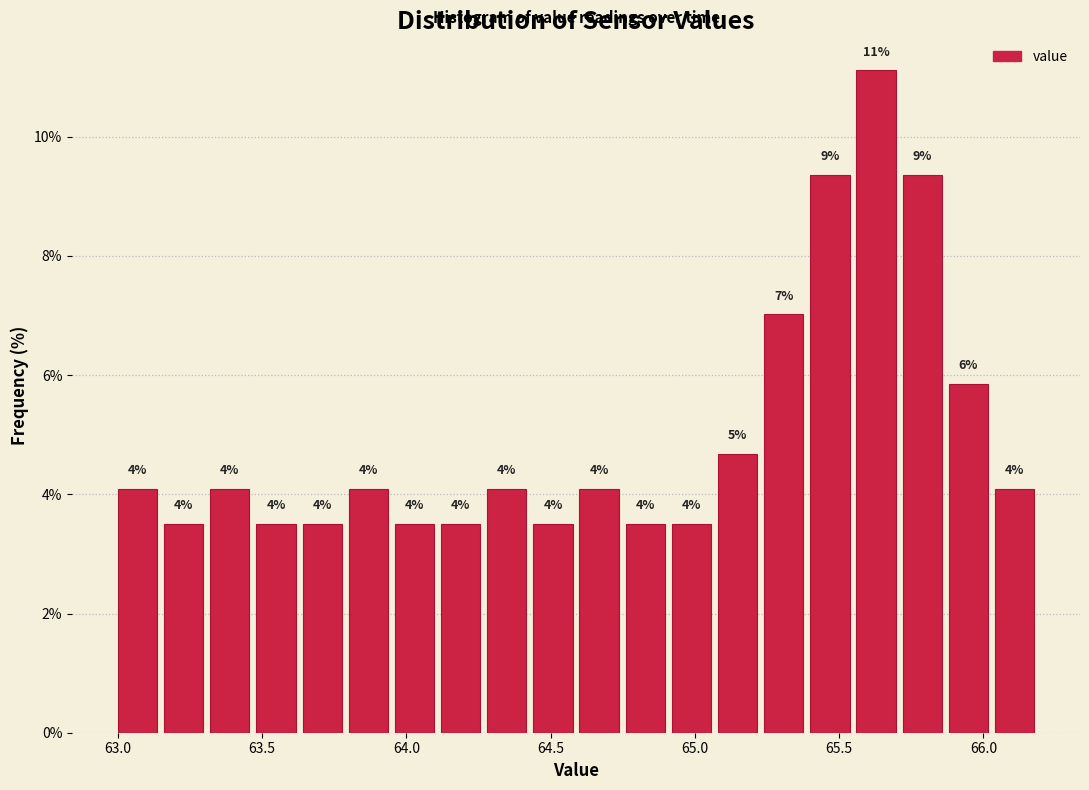

Read against the x-axis, roughly where is the centre of the tallest bar?

65.65